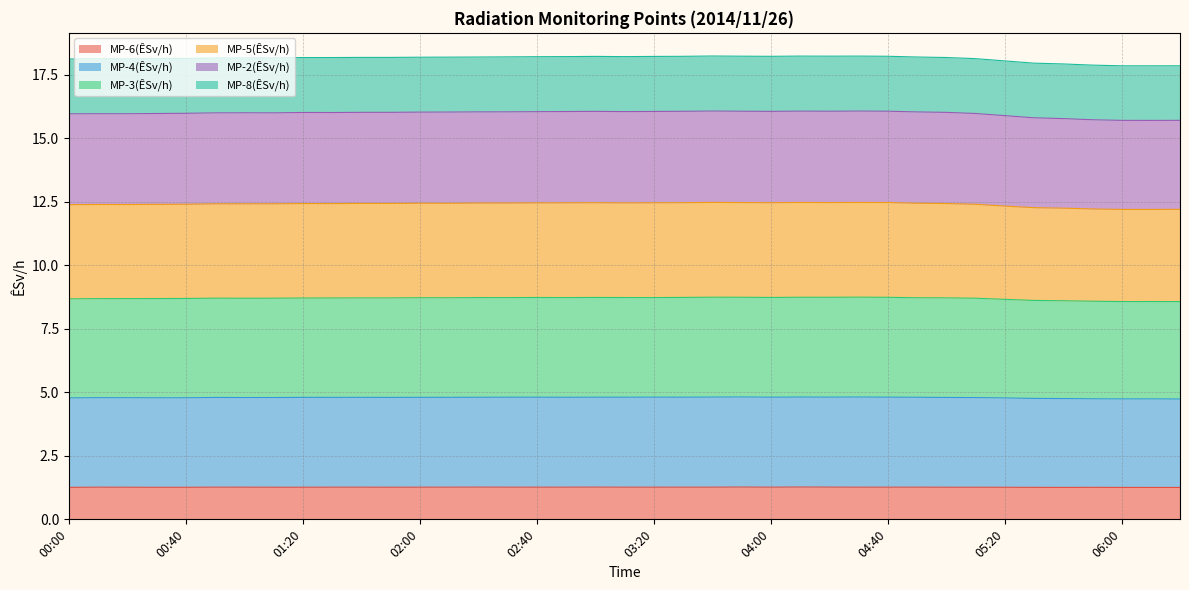

Is the value of MP-2(ÊSv/h) at 04:00 greater than the value of MP-3(ÊSv/h) at 06:20?

Yes